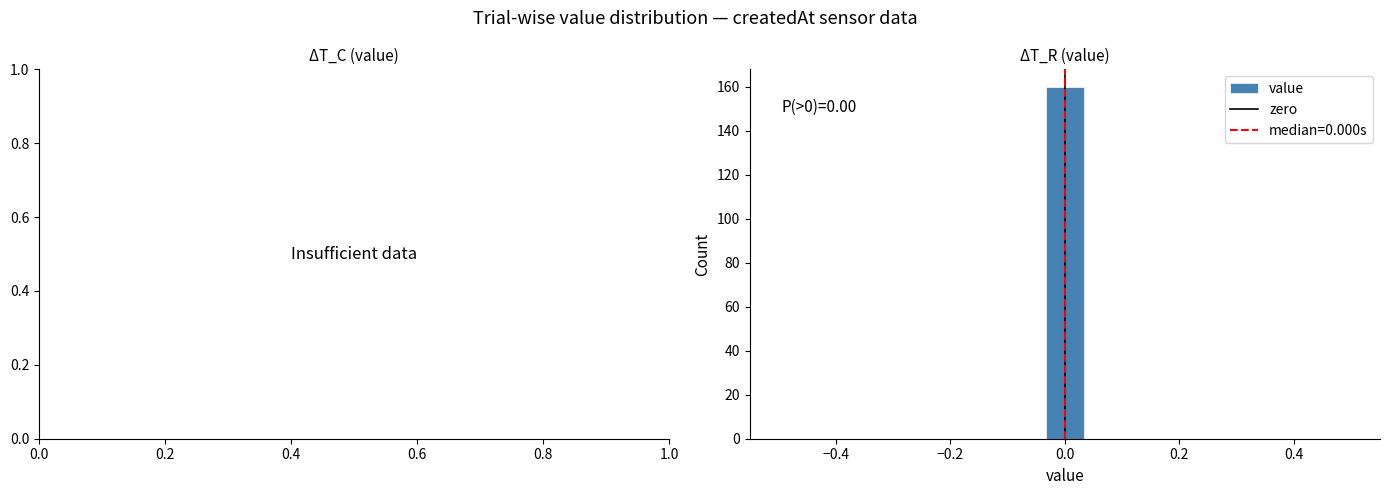

Around what value on the x-axis is the tallest bar? Give the approximate position of its centre, as read against the axis.

0.00